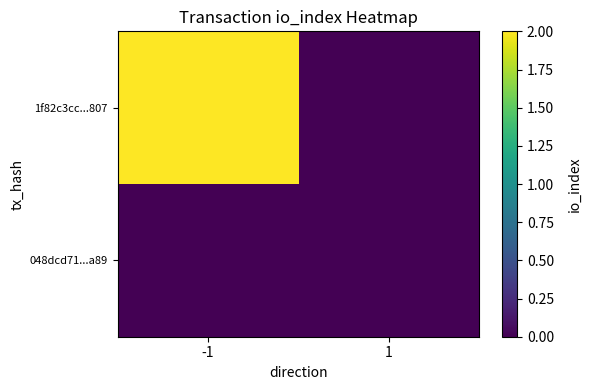

What is the total value across all series at -1?

2